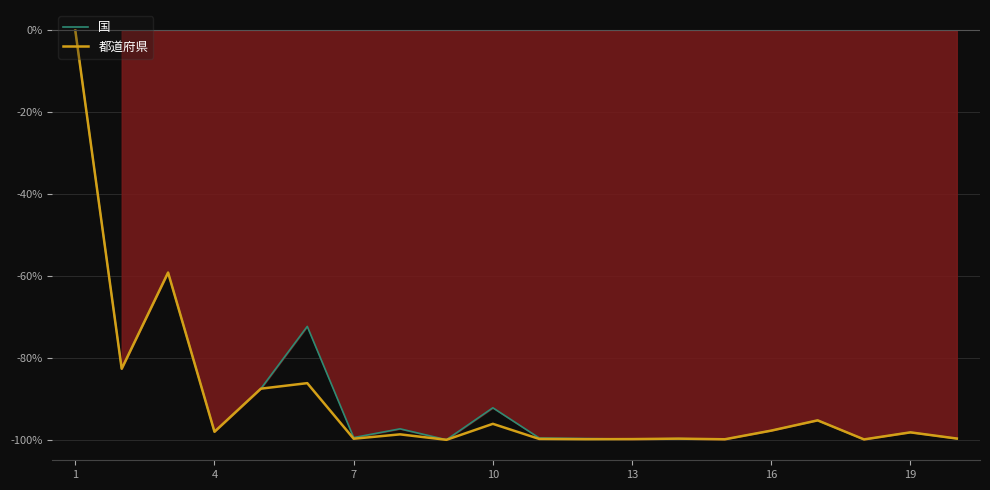

Count the number of data series in this chart.

2